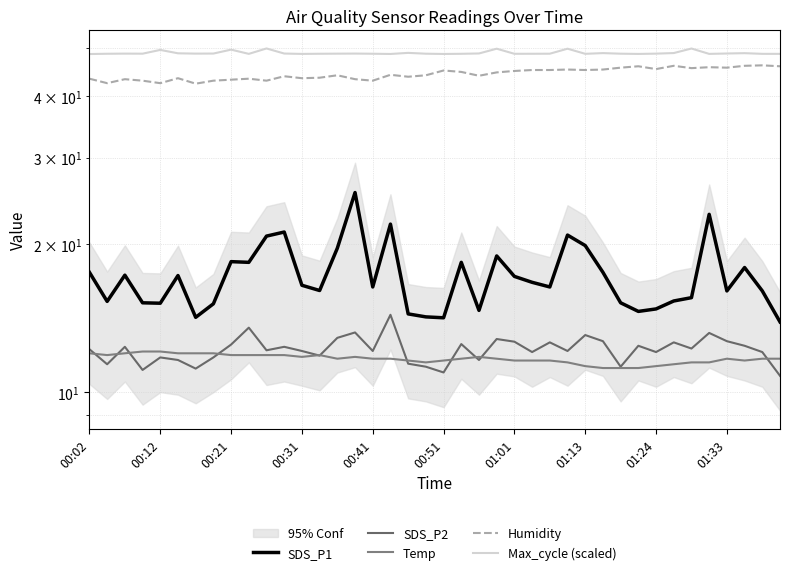

True or false: SDS_P1 and Humidity cross at least once.

False